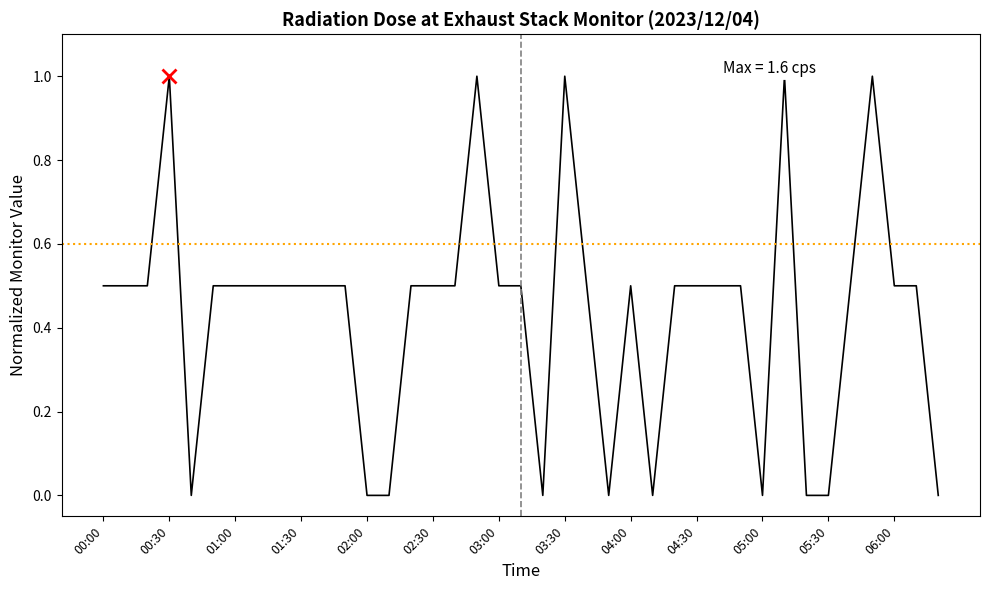

What is the label of the 1st point from the left?

00:00